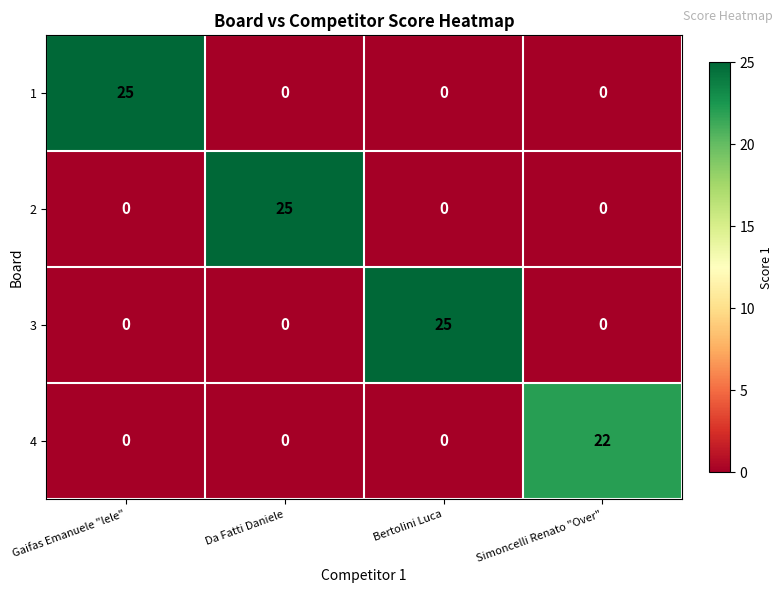

How many 4 values are between 0 and 22?

4